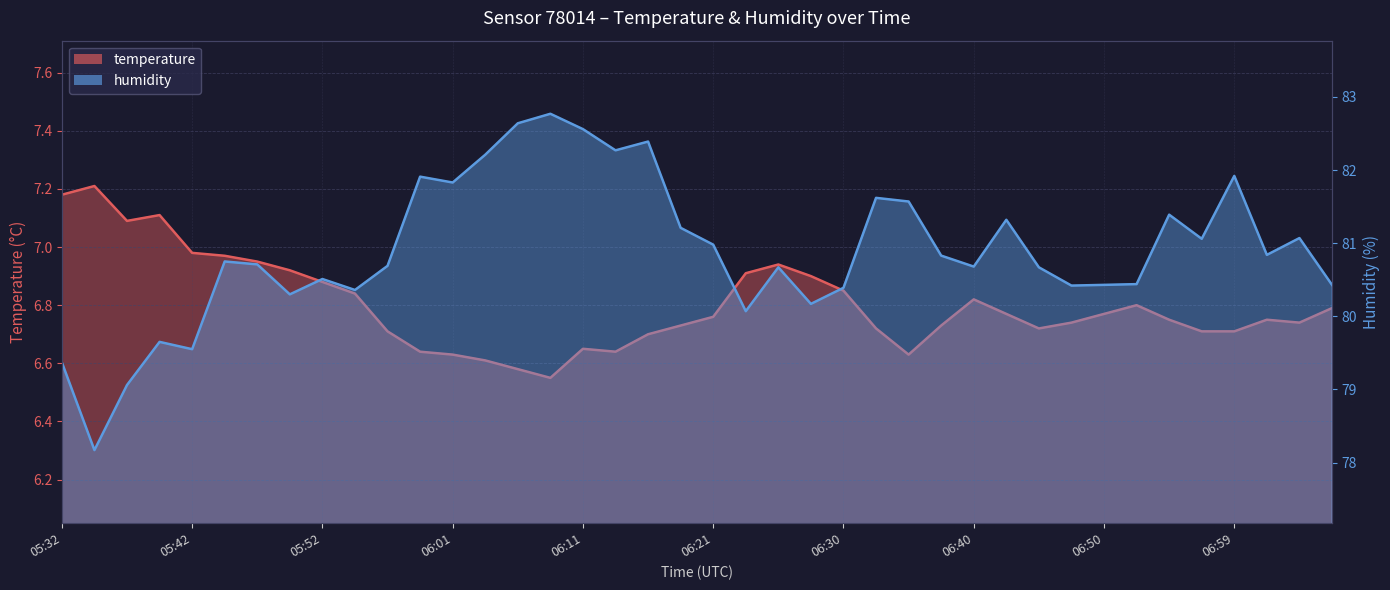

Is it true that humidity equals 55.1 at 06:40?

False